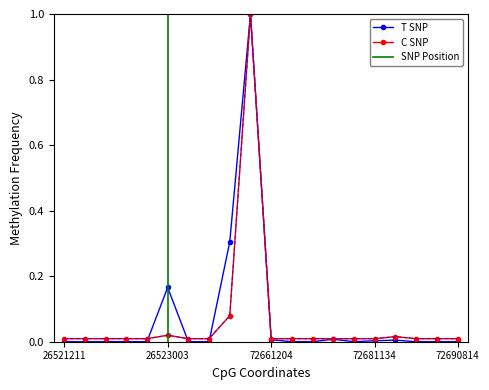

True or false: T SNP has more than 1 points higher than both neighbors.

True